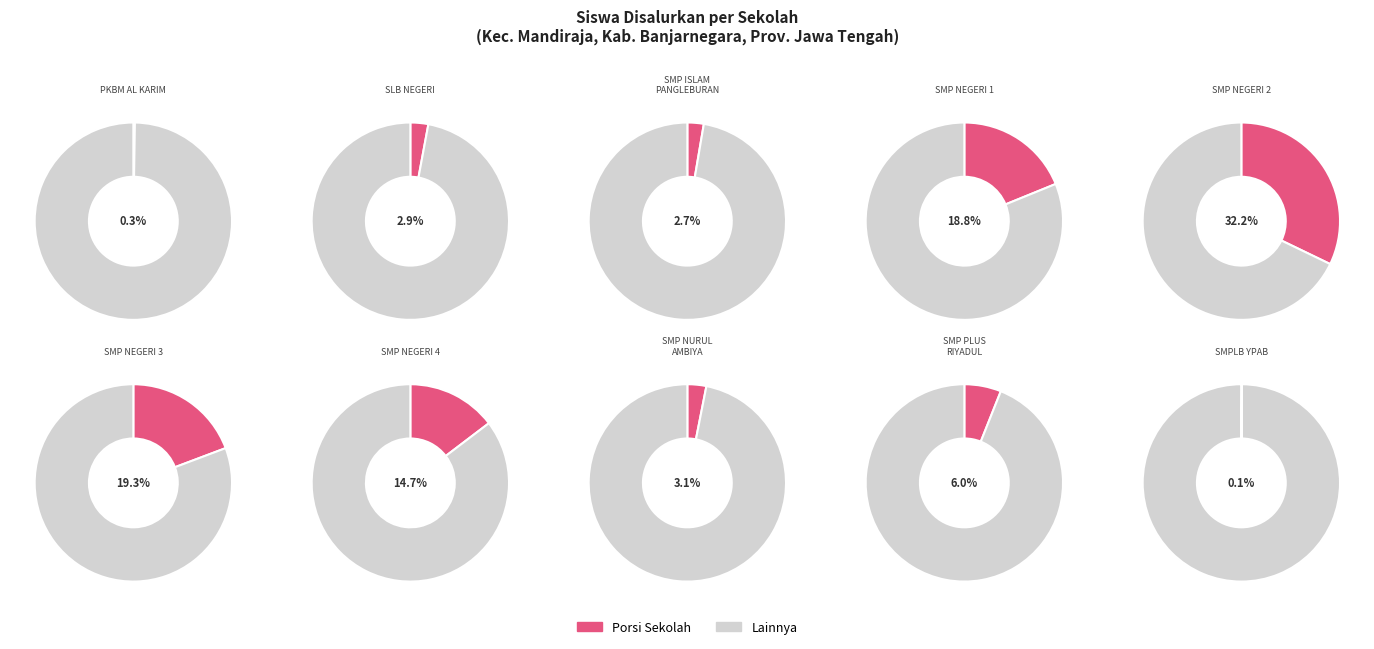

Does SMP ISLAM PANGLEBURAN represent more than half of the total?

No